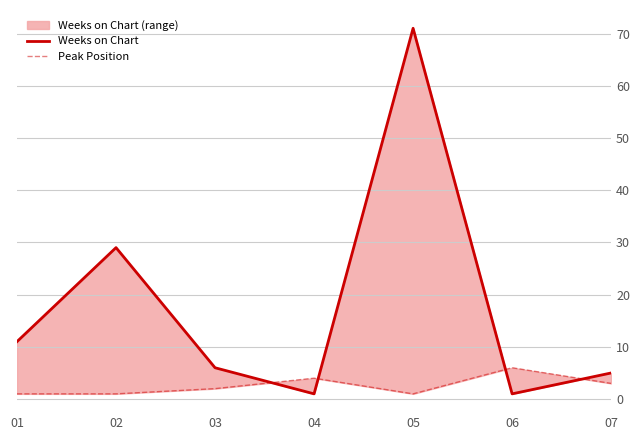

Rank the series at 04 from lowest to highest value.

Weeks on Chart, Peak Position